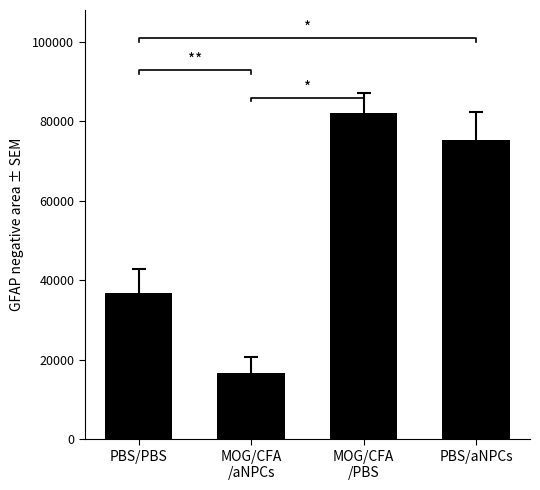

What is the change in value from PBS/PBS to MOG/CFA
/PBS?

+45183.7